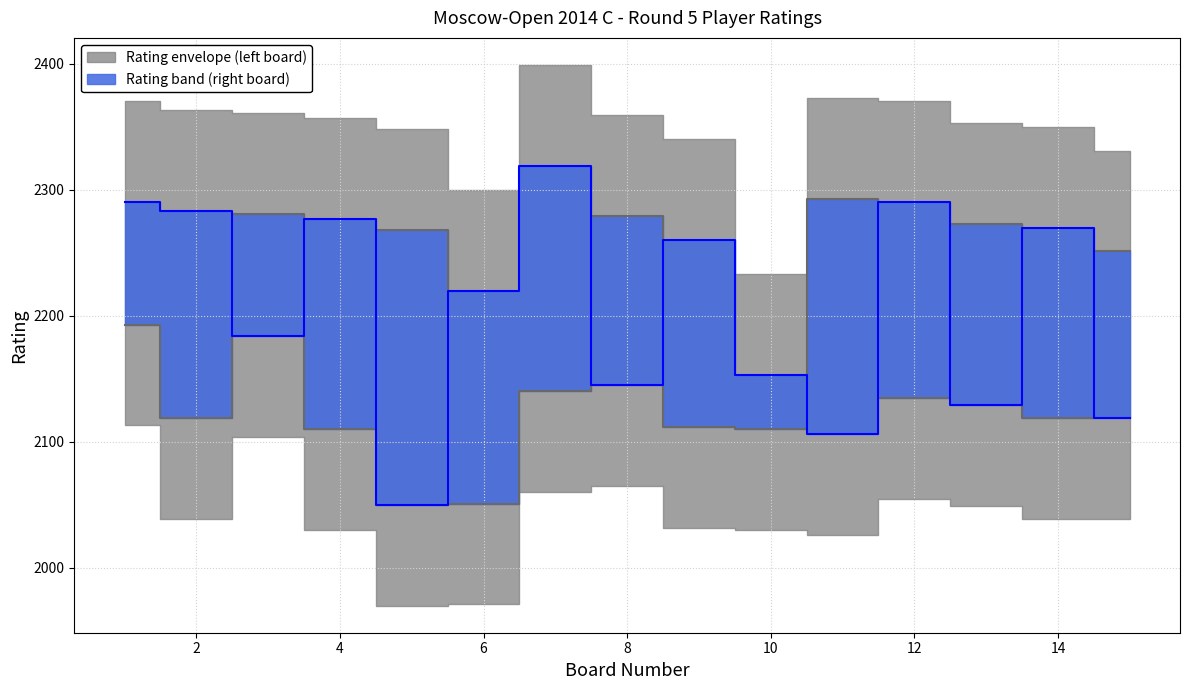

The rating_right series shows 2184 at 3. True or false?

True